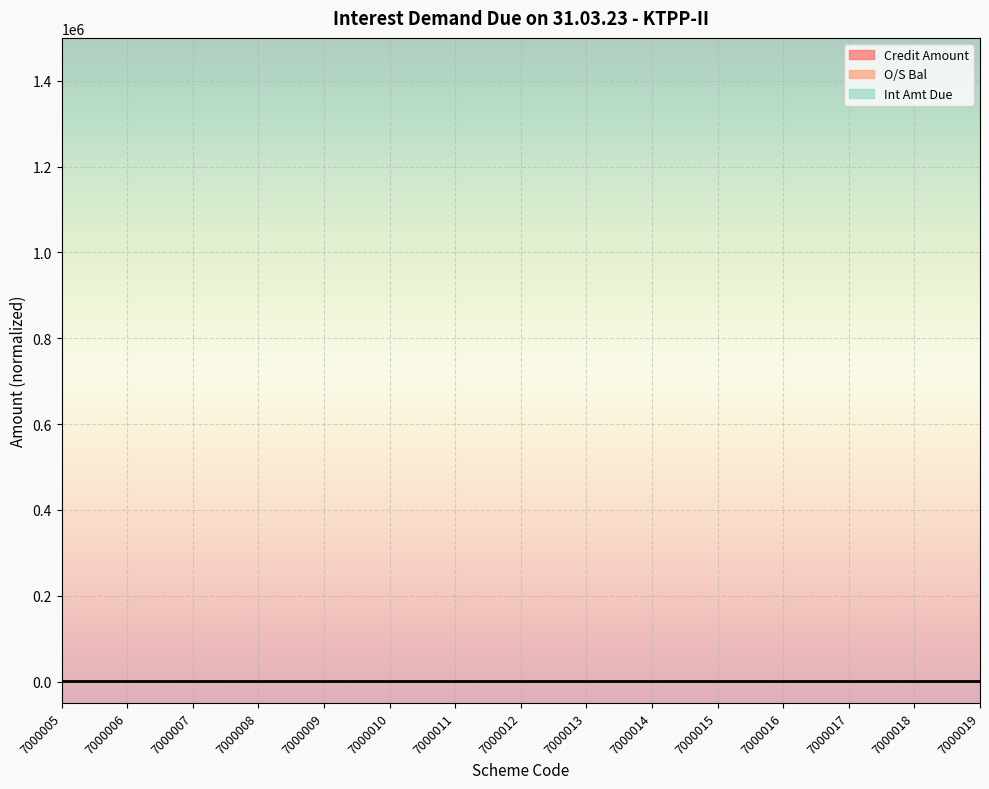

What is the maximum value shown in the chart?

0.9